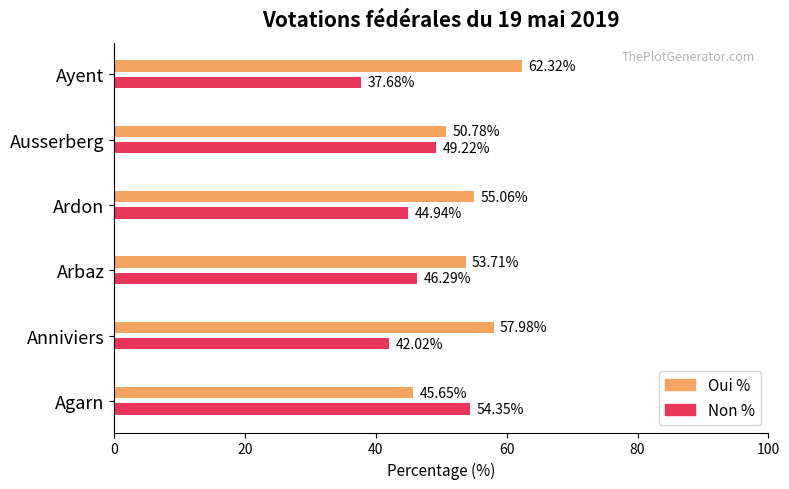

List the labels in order of Oui % value, largest first.

Ayent, Anniviers, Ardon, Arbaz, Ausserberg, Agarn